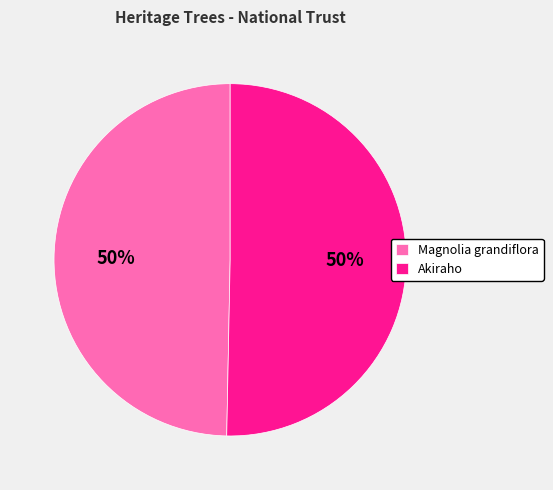

Is the sum of Magnolia grandiflora and Akiraho greater than half?

Yes